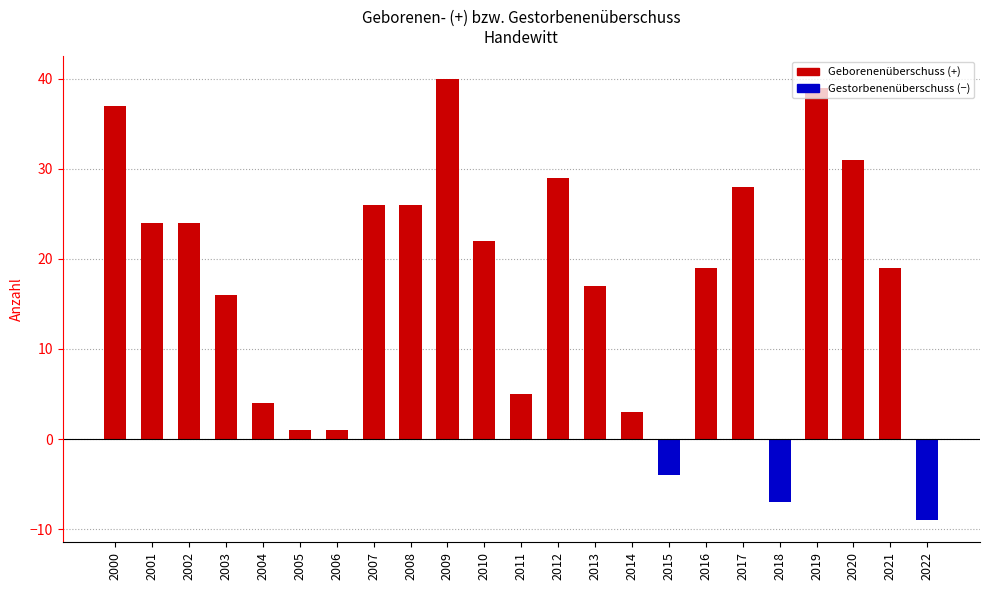

What is the smallest value displayed?

-9